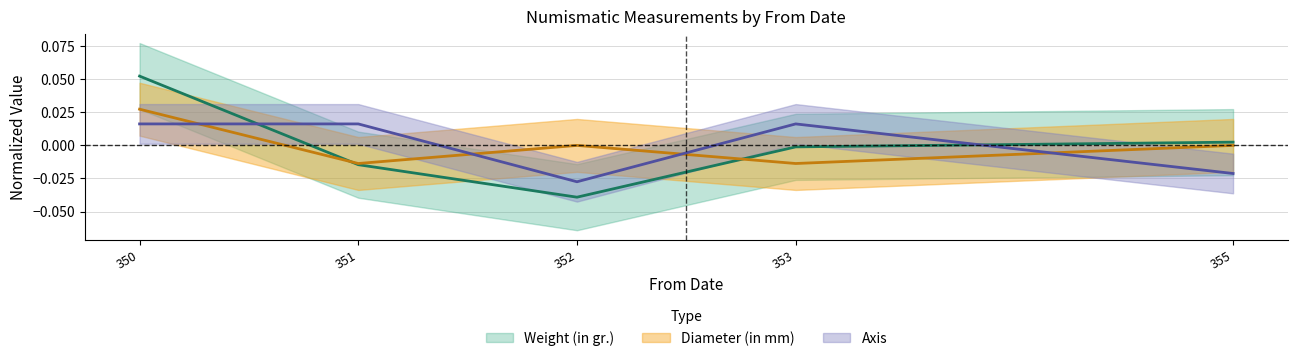

What are all the series names shown in the legend?

Weight (in gr.), Diameter (in mm), Axis